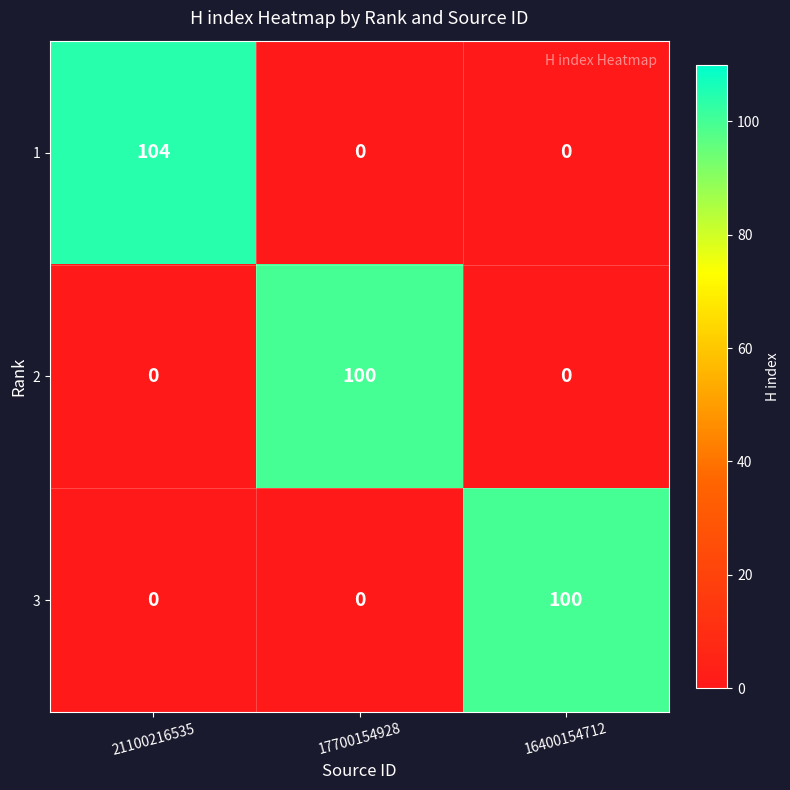

At which category is the sum across all series the highest?

21100216535